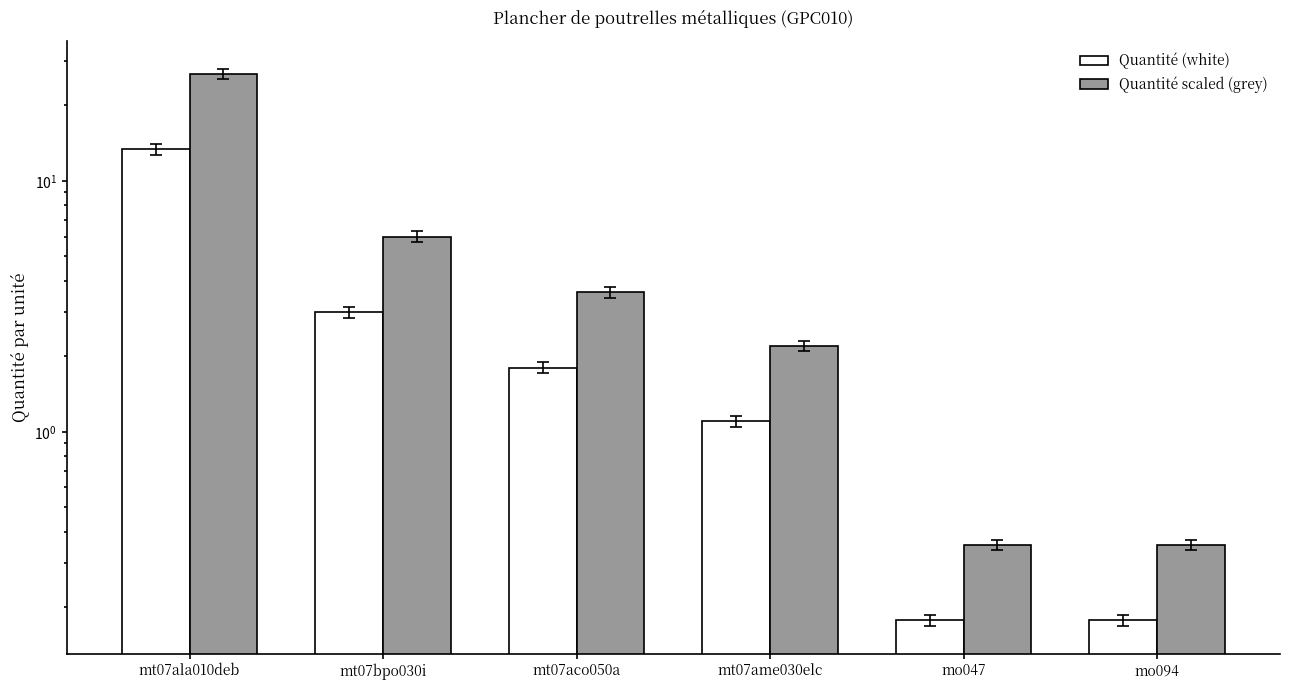

What is the smallest value displayed?

0.2